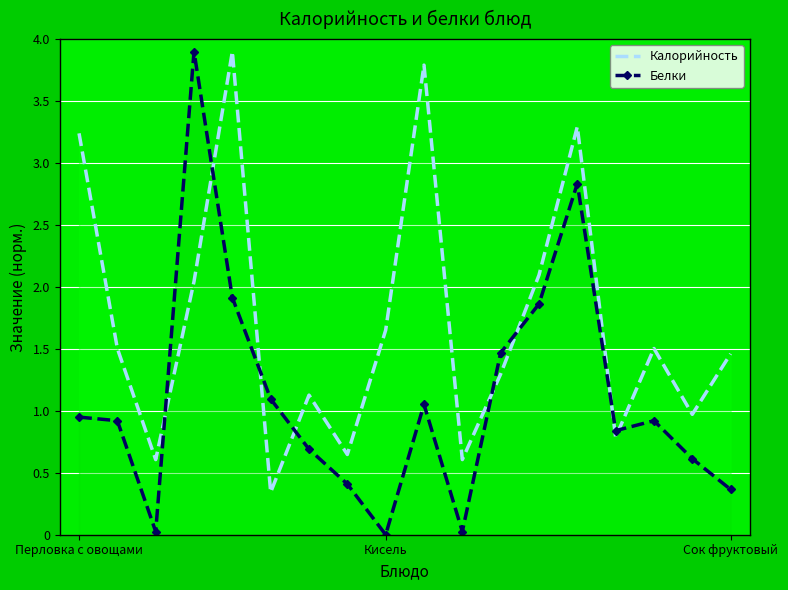

Which series ends up on top after the final intersection of Калорийность and Белки?

Калорийность